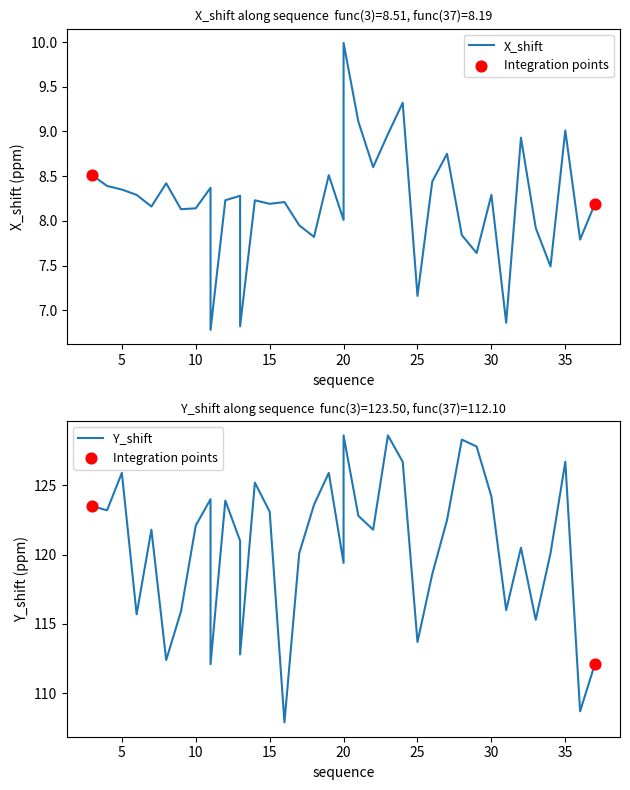

What is the total value across all series at 5?

134.2